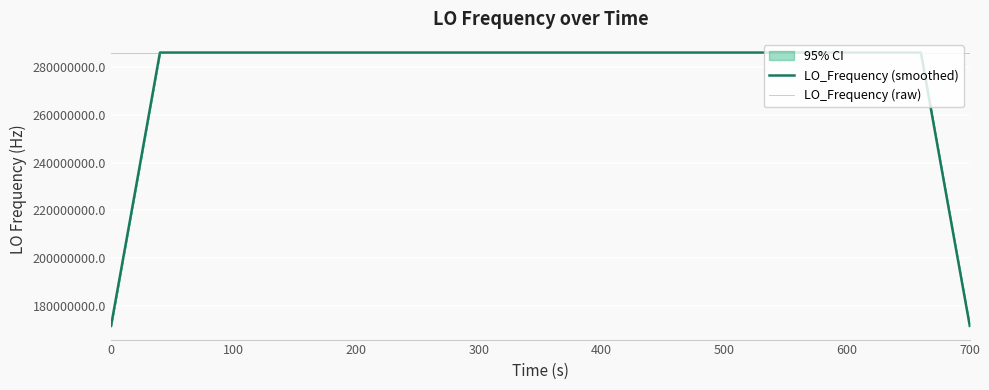

What are all the series names shown in the legend?

LO_Frequency (smoothed), LO_Frequency (raw)